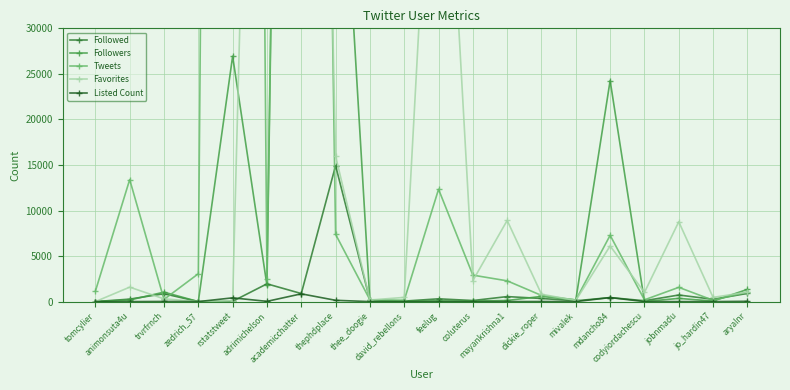

Which series changed the most between adrimichelson and academicchatter?

Tweets